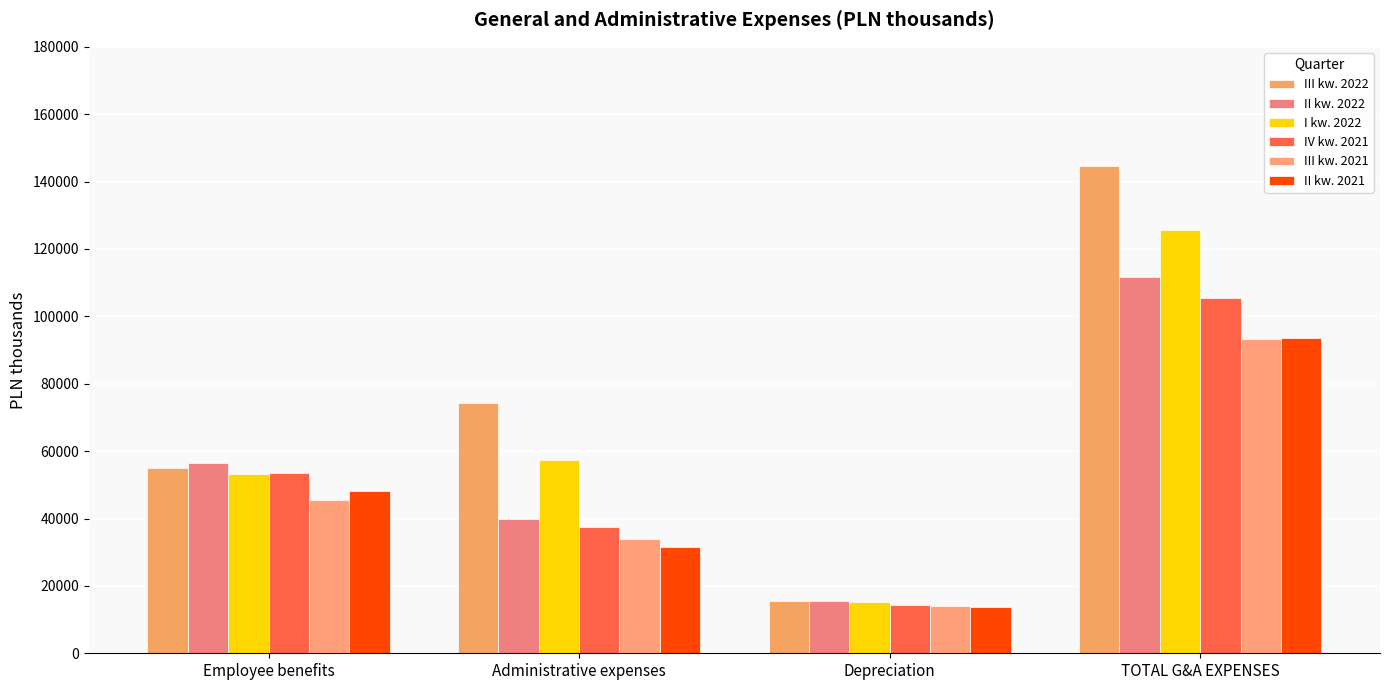

Reading right to left, extract all data points from this chart.

III kw. 2022: TOTAL G&A EXPENSES=144749	Depreciation=15591	Administrative expenses=74295	Employee benefits=54863
II kw. 2022: TOTAL G&A EXPENSES=111705	Depreciation=15369	Administrative expenses=39885	Employee benefits=56451
I kw. 2022: TOTAL G&A EXPENSES=125603	Depreciation=15129	Administrative expenses=57243	Employee benefits=53231
IV kw. 2021: TOTAL G&A EXPENSES=105408	Depreciation=14420	Administrative expenses=37386	Employee benefits=53602
III kw. 2021: TOTAL G&A EXPENSES=93234	Depreciation=13975	Administrative expenses=33831	Employee benefits=45428
II kw. 2021: TOTAL G&A EXPENSES=93678	Depreciation=13801	Administrative expenses=31633	Employee benefits=48244